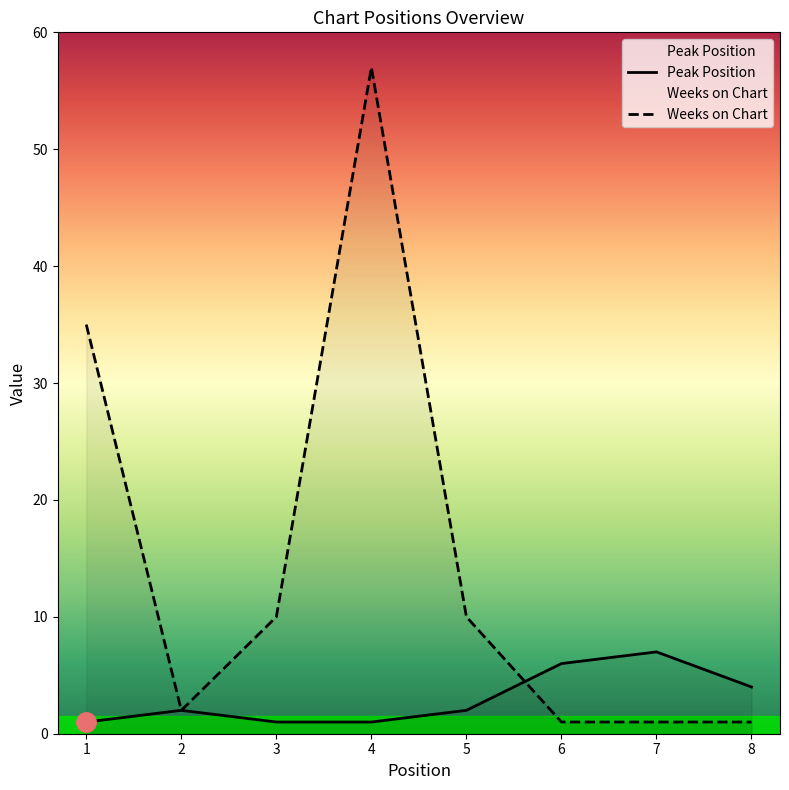

Reading left to right, extract all data points from this chart.

Peak Position: 1=1	2=2	3=1	4=1	5=2	6=6	7=7	8=4
Weeks on Chart: 1=35	2=2	3=10	4=57	5=10	6=1	7=1	8=1